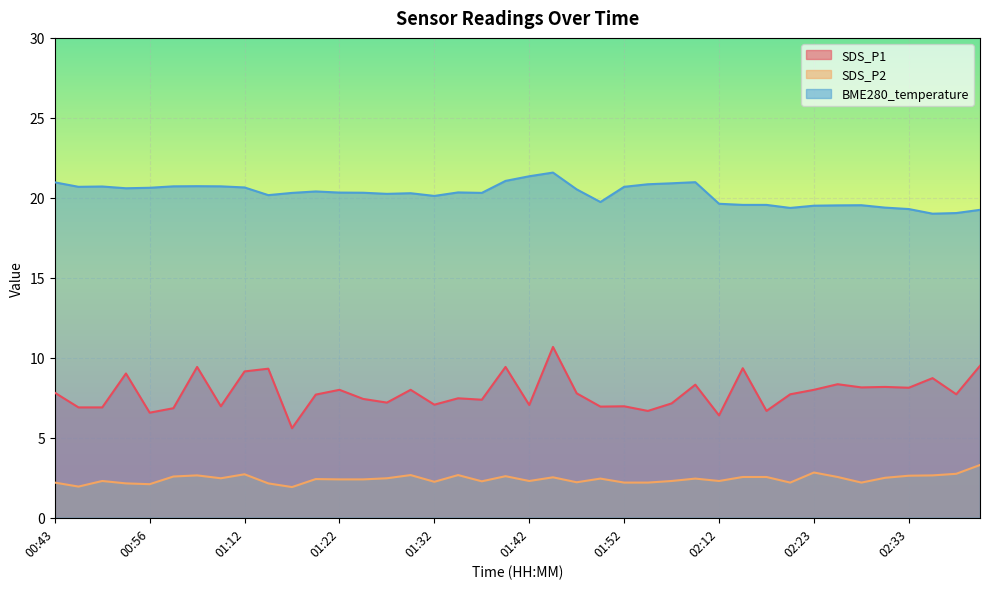

True or false: SDS_P1 and BME280_temperature cross at least once.

False